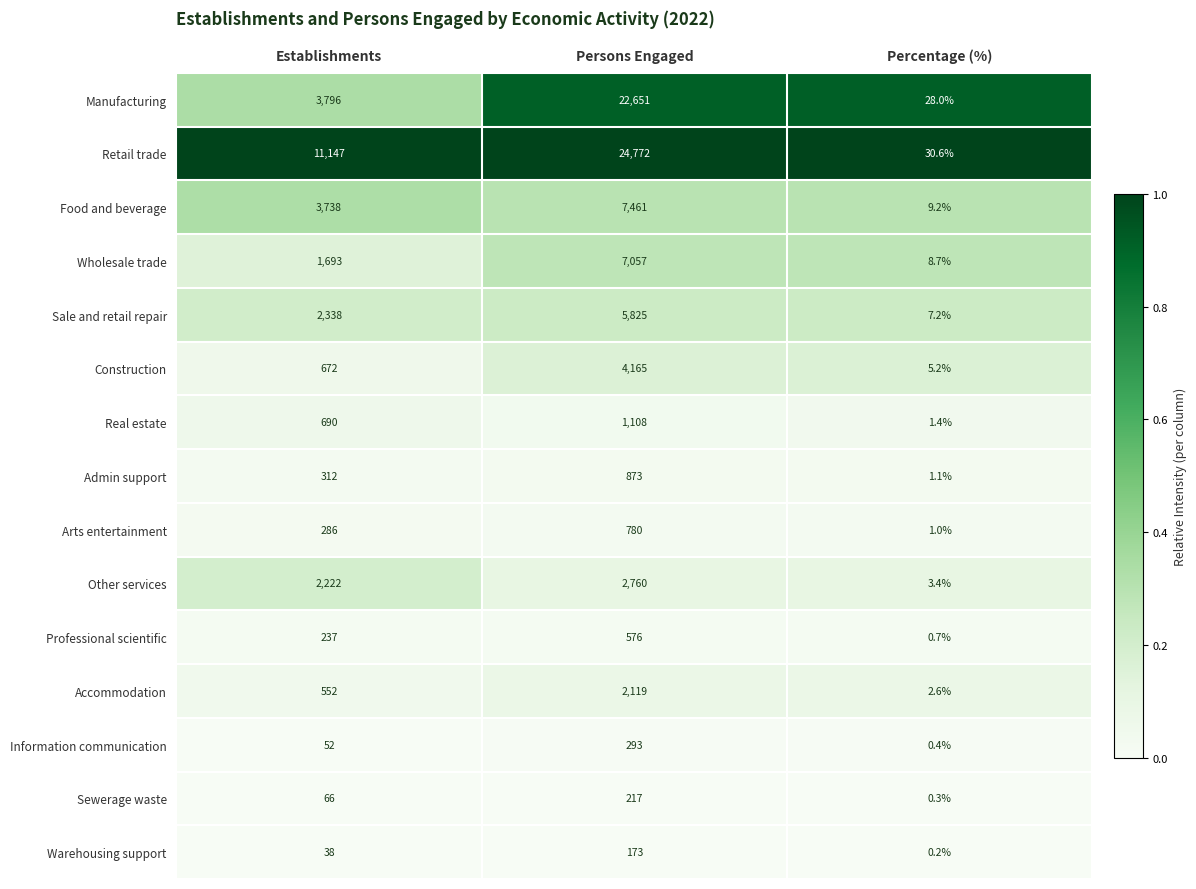

Is it true that Wholesale trade equals 8.7 at Percentage (%)?

True